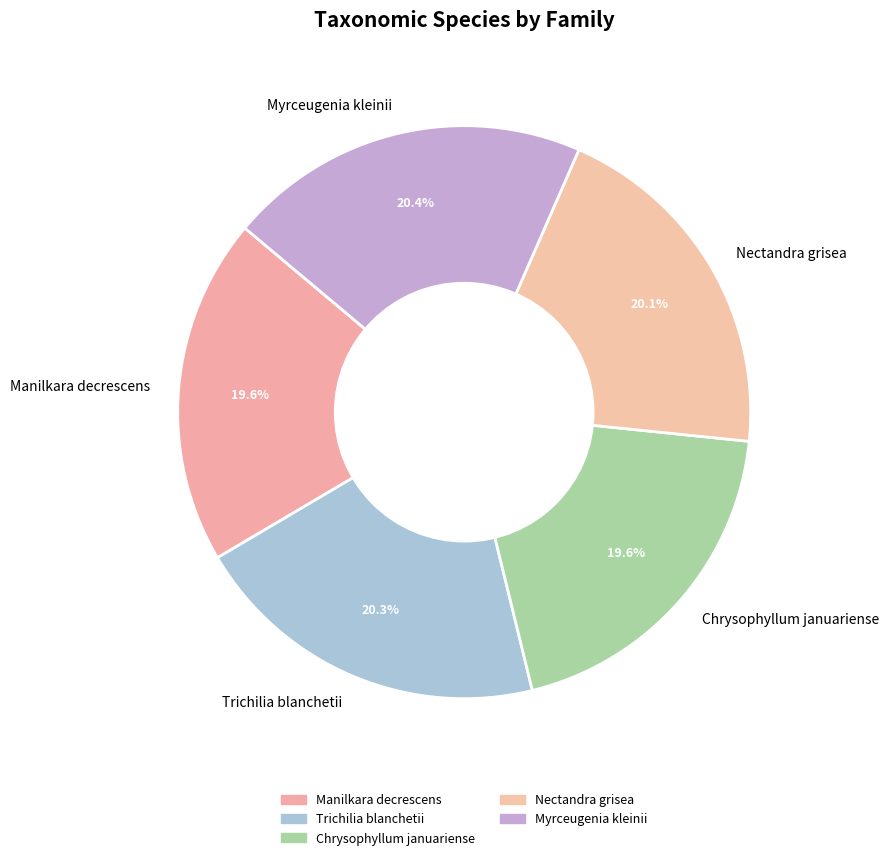

Does Myrceugenia kleinii account for over 50% of the chart?

No